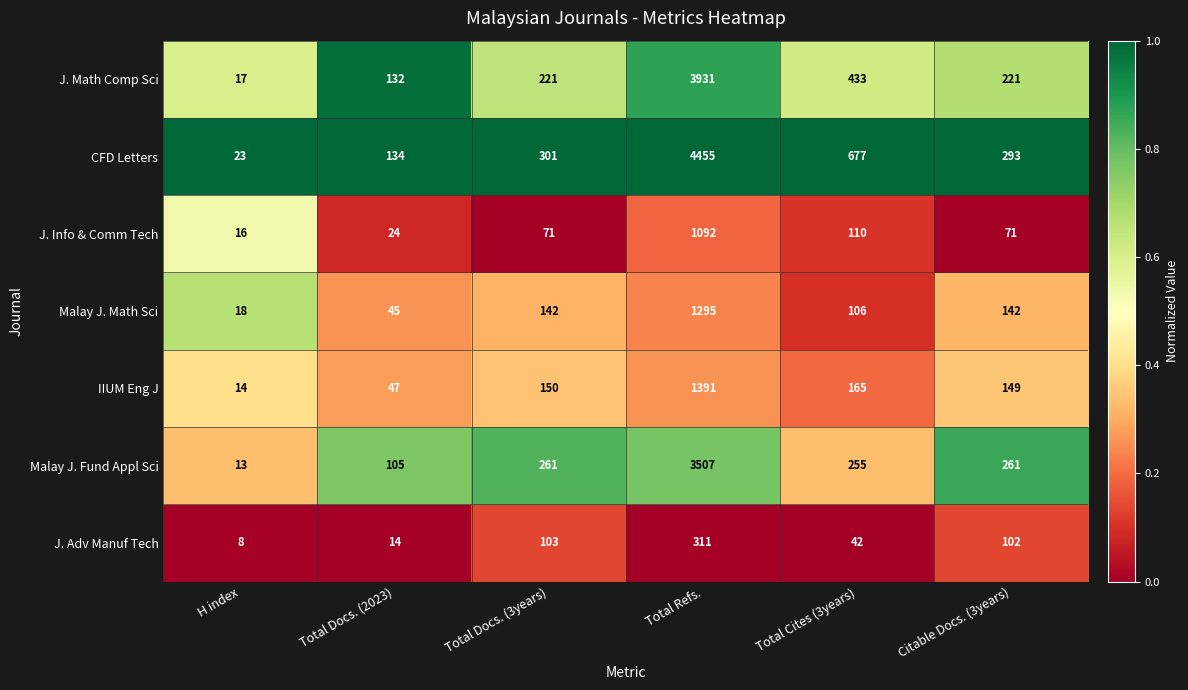

Which series has the largest total across all categories?

CFD Letters